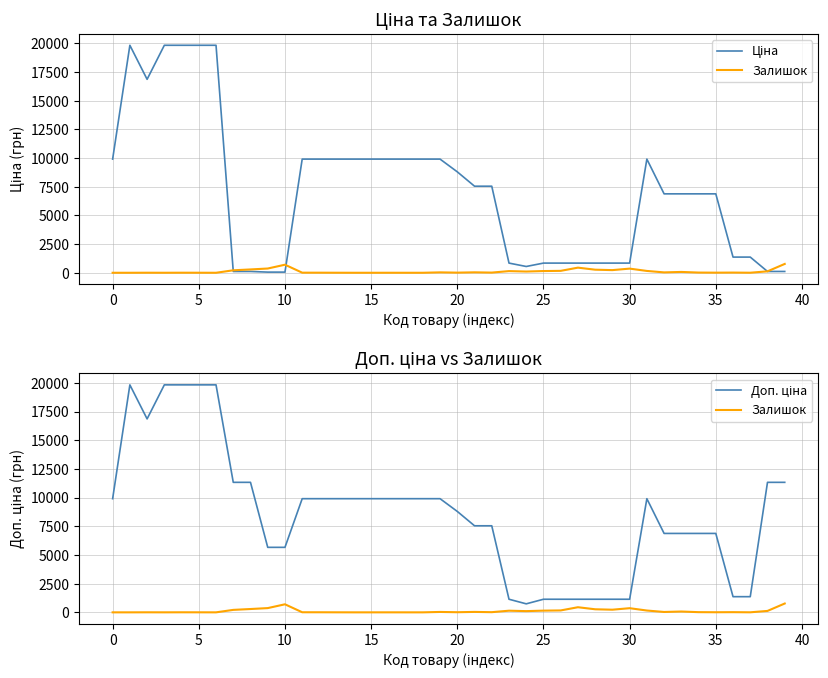

What is the approximate value of Доп. ціна at 16?

9908.5